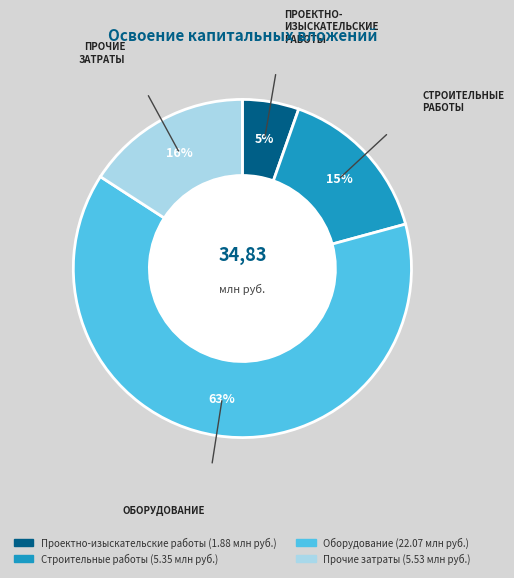

Do Оборудование and Прочие затраты together represent more than half of the pie?

Yes